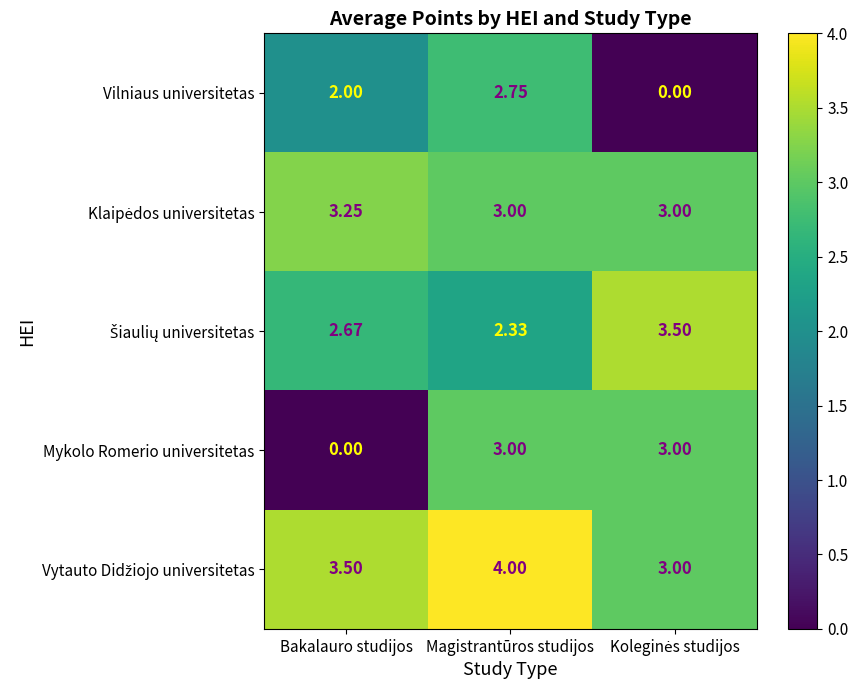

Which series has the widest spread of values?

Mykolo Romerio universitetas